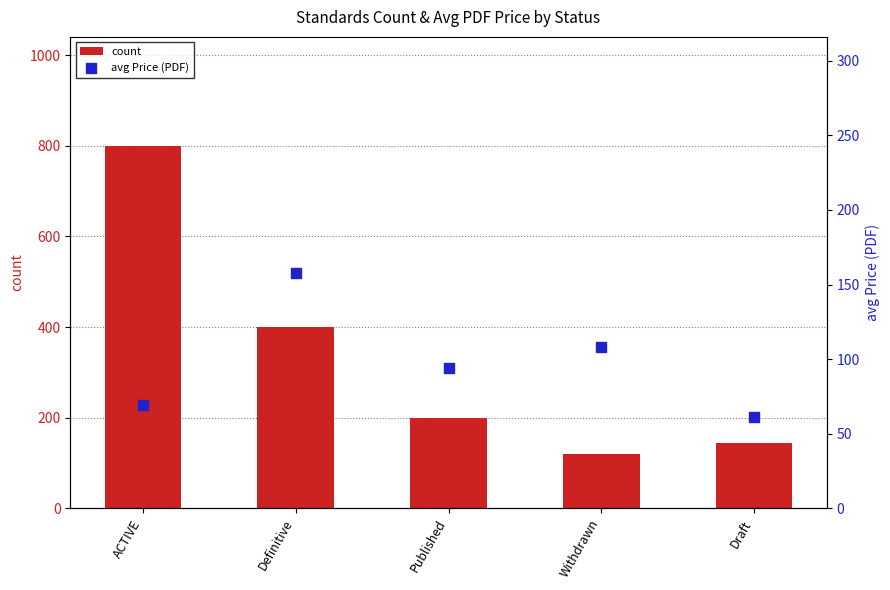

What is the total value across all series at Draft?

205.4